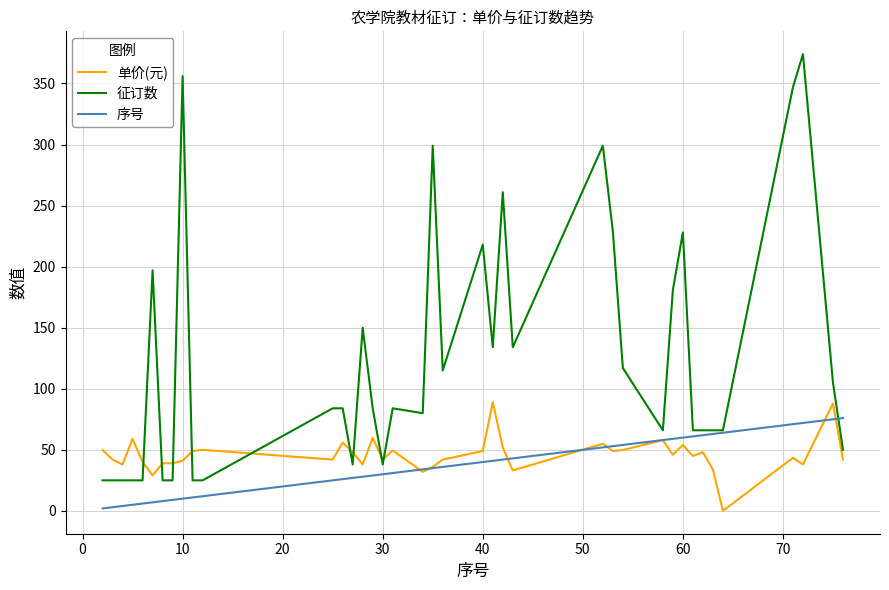

How many lines are shown in the chart?

3